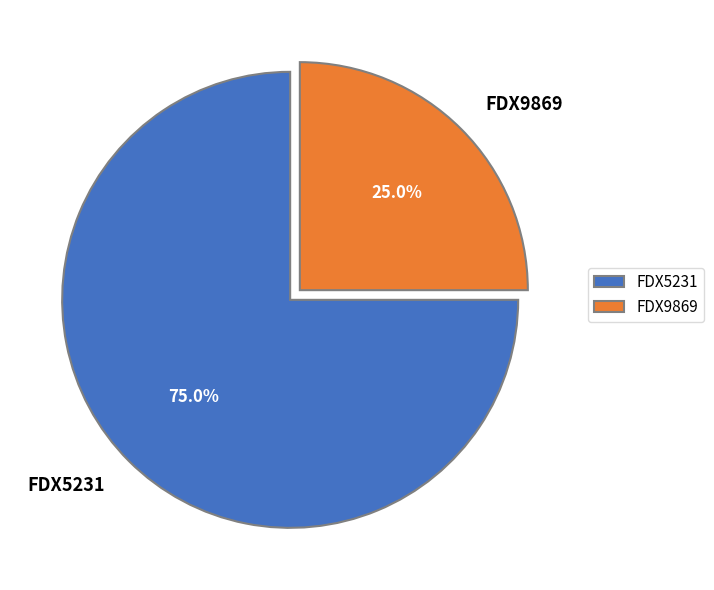

Which slice is the smallest?

FDX9869